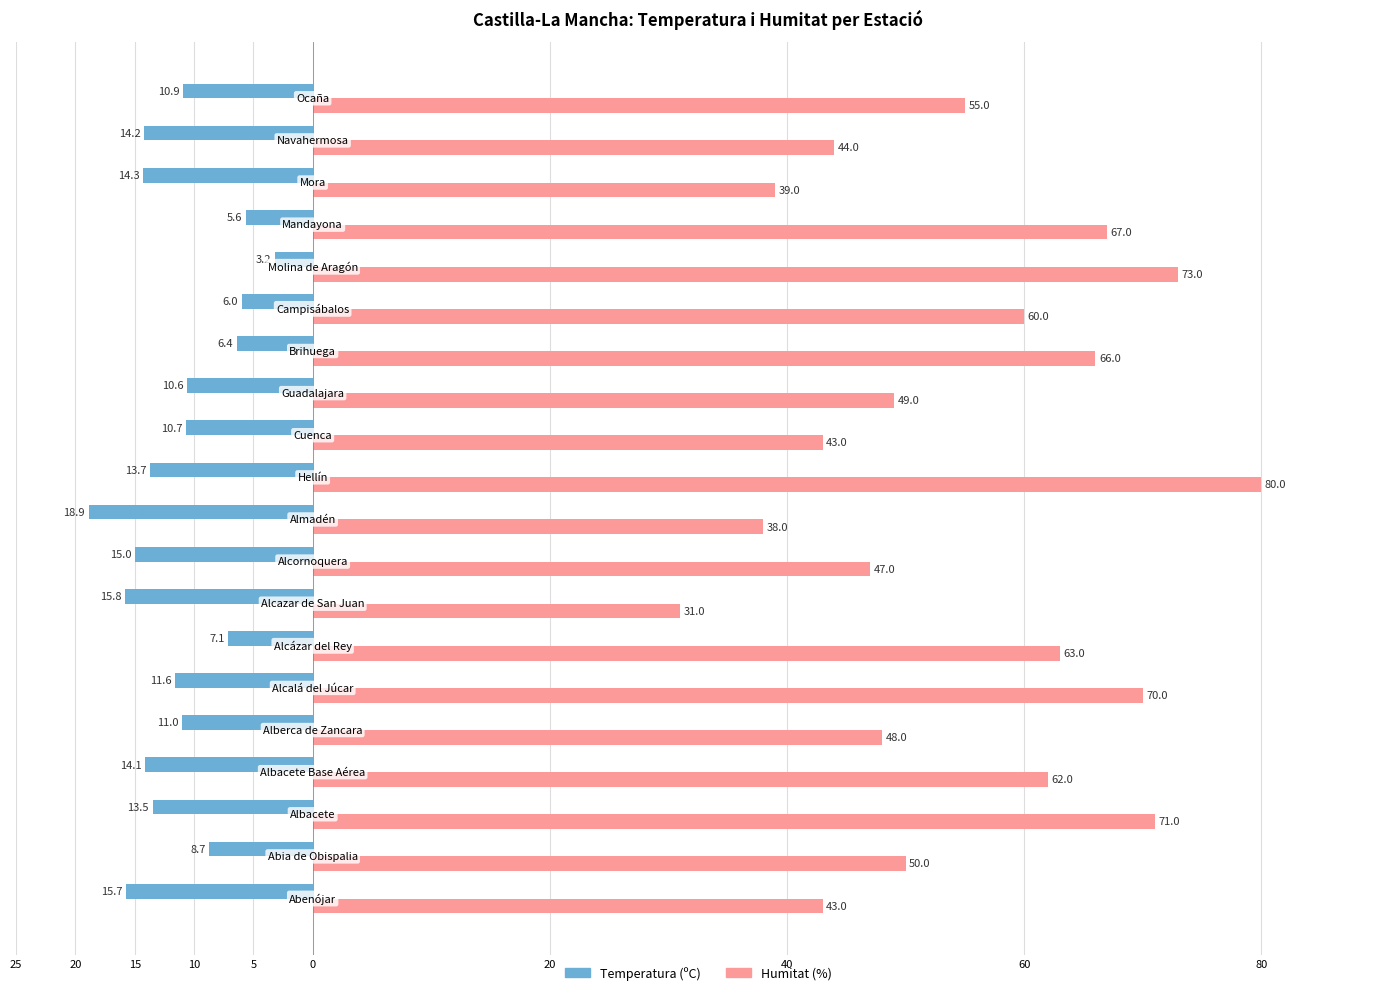

What are all the series names shown in the legend?

Temperatura (ºC), Humitat (%)